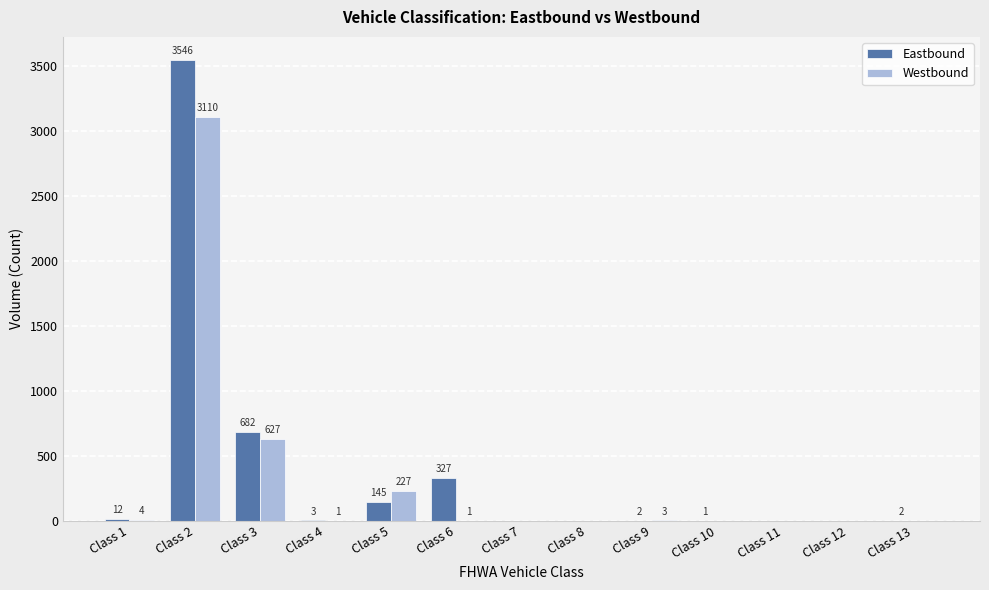

True or false: Westbound has a value of 0 at Class 8.

True